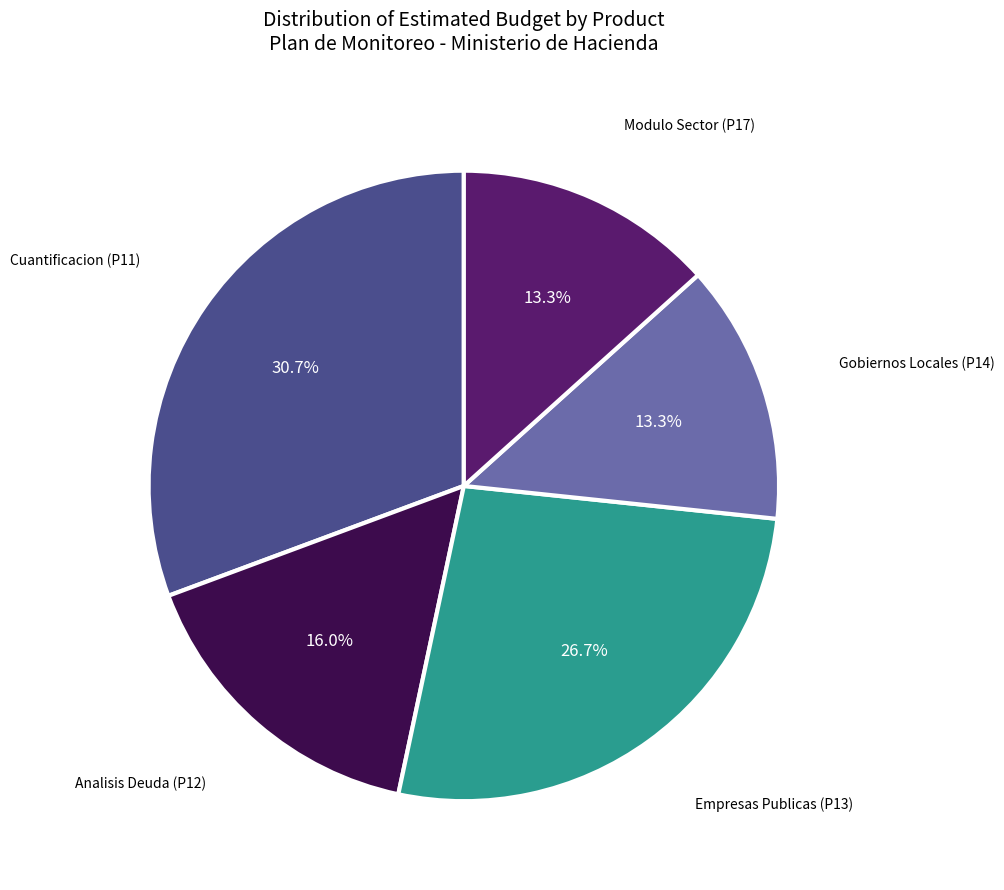

Is there any slice that represents more than half of the pie?

No